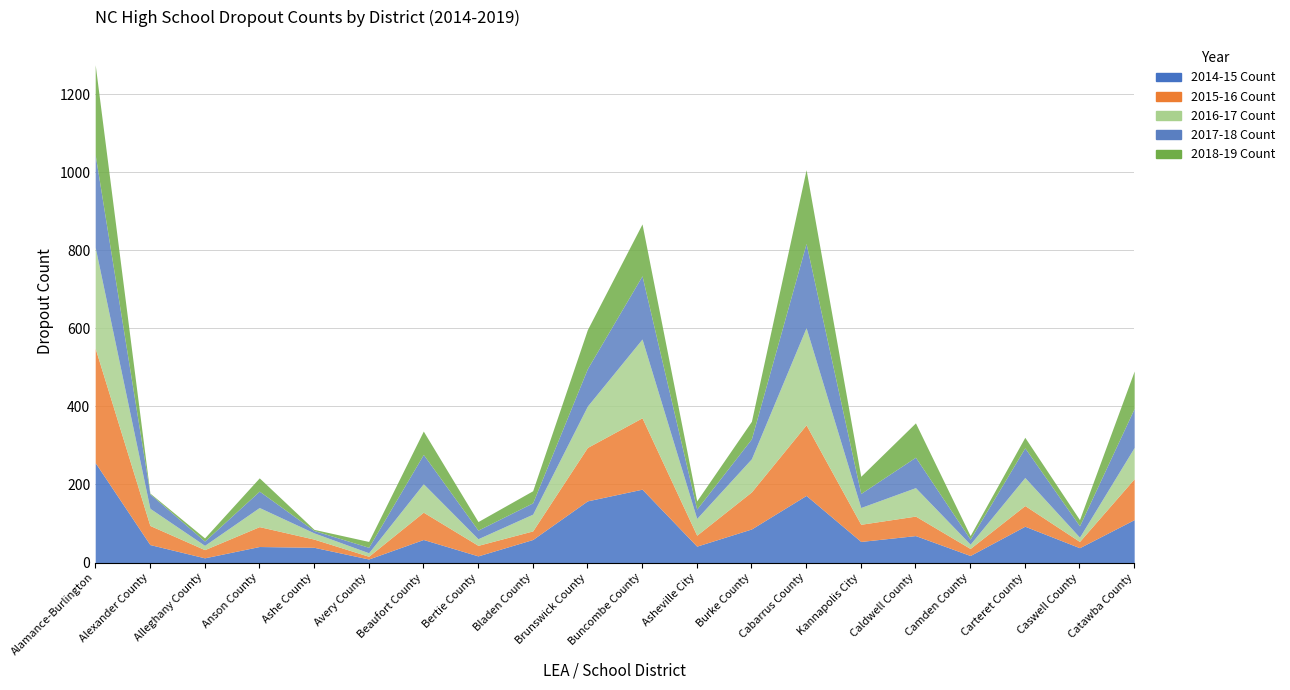

Reading right to left, what are all the values shown in this chart?

2014-15 Count: Catawba County=110	Caswell County=38	Carteret County=93	Camden County=18	Caldwell County=69	Kannapolis City=54	Cabarrus County=172	Burke County=86	Asheville City=42	Buncombe County=188	Brunswick County=158	Bladen County=59	Bertie County=17	Beaufort County=59	Avery County=9	Ashe County=39	Anson County=41	Alleghany County=12	Alexander County=46	Alamance-Burlington=256
2015-16 Count: Catawba County=105	Caswell County=16	Carteret County=53	Camden County=18	Caldwell County=50	Kannapolis City=44	Cabarrus County=181	Burke County=95	Asheville City=28	Buncombe County=183	Brunswick County=137	Bladen County=22	Bertie County=27	Beaufort County=70	Avery County=7	Ashe County=21	Anson County=51	Alleghany County=21	Alexander County=49	Alamance-Burlington=293
2016-17 Count: Catawba County=80	Caswell County=11	Carteret County=72	Camden County=11	Caldwell County=73	Kannapolis City=43	Cabarrus County=249	Burke County=85	Asheville City=43	Buncombe County=202	Brunswick County=106	Bladen County=43	Bertie County=17	Beaufort County=73	Avery County=9	Ashe County=16	Anson County=49	Alleghany County=11	Alexander County=44	Alamance-Burlington=259
2017-18 Count: Catawba County=100	Caswell County=29	Carteret County=76	Camden County=13	Caldwell County=78	Kannapolis City=36	Cabarrus County=216	Burke County=51	Asheville City=24	Buncombe County=162	Brunswick County=96	Bladen County=29	Bertie County=22	Beaufort County=75	Avery County=14	Ashe County=6	Anson County=42	Alleghany County=11	Alexander County=37	Alamance-Burlington=237
2018-19 Count: Catawba County=96	Caswell County=16	Carteret County=27	Camden County=9	Caldwell County=88	Kannapolis City=44	Cabarrus County=189	Burke County=45	Asheville City=21	Buncombe County=133	Brunswick County=100	Bladen County=31	Bertie County=22	Beaufort County=60	Avery County=15	Ashe County=3	Anson County=34	Alleghany County=8	Alexander County=2	Alamance-Burlington=231